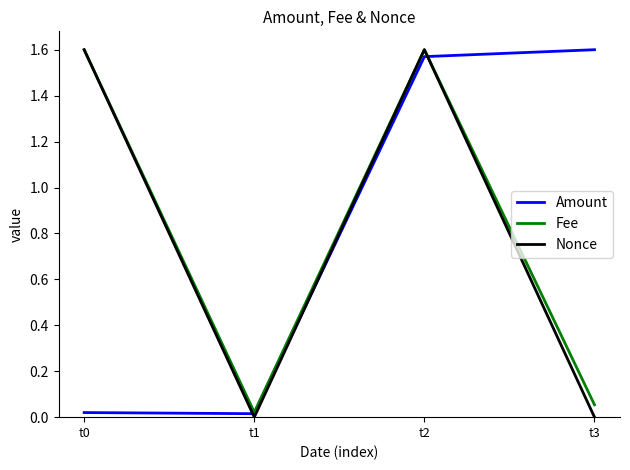

At how many categories does at least one series exceed 0?

4